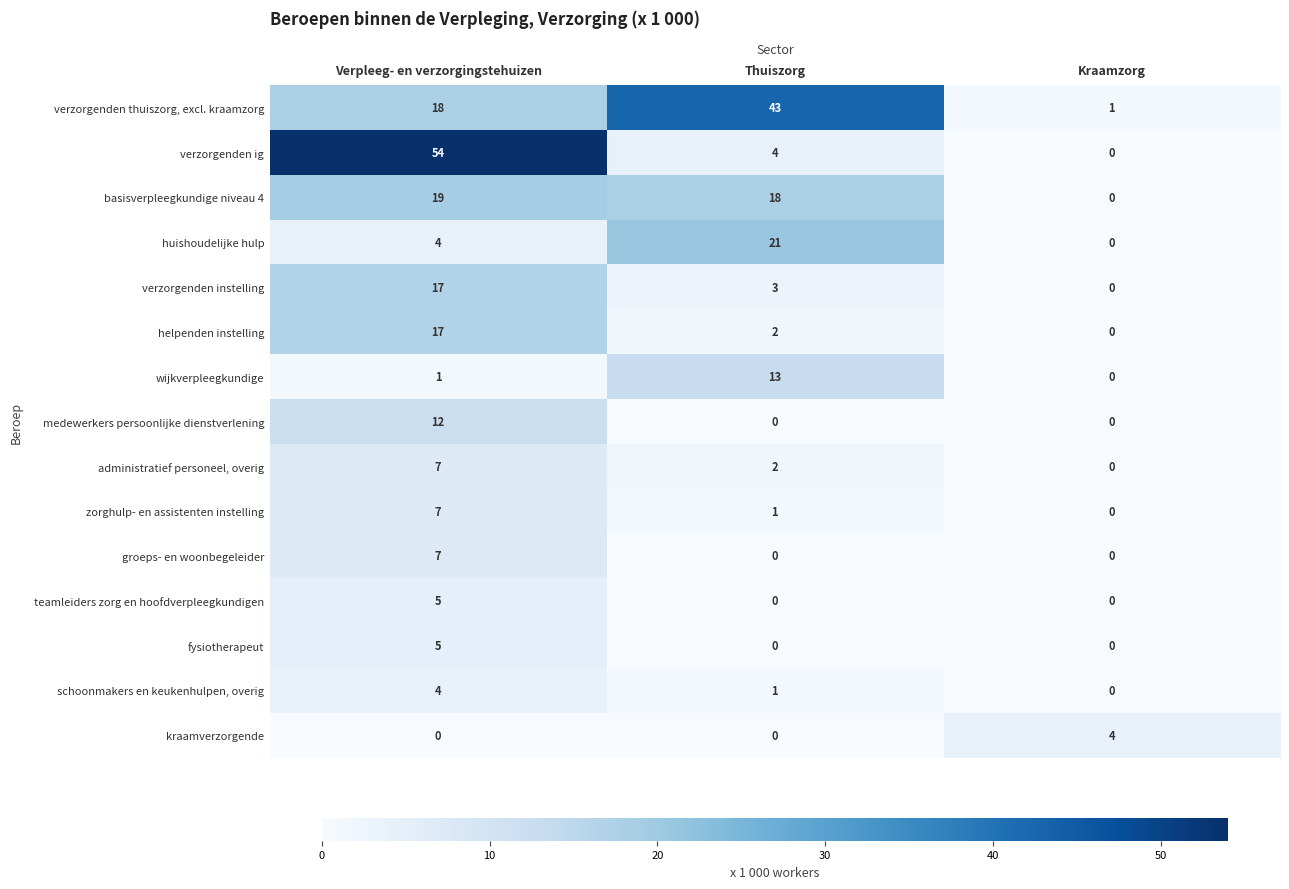

What is the spread (max minus min) of values at Kraamzorg?

4